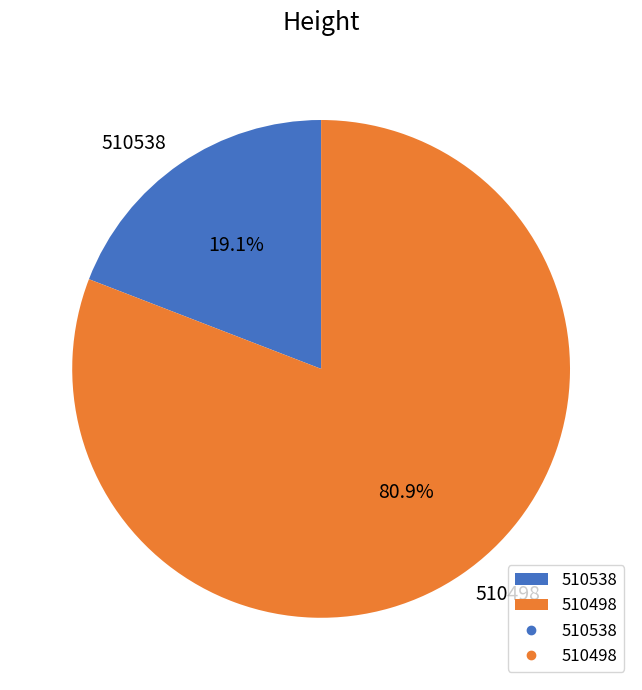

True or false: 510538 accounts for 24% of the total.

False